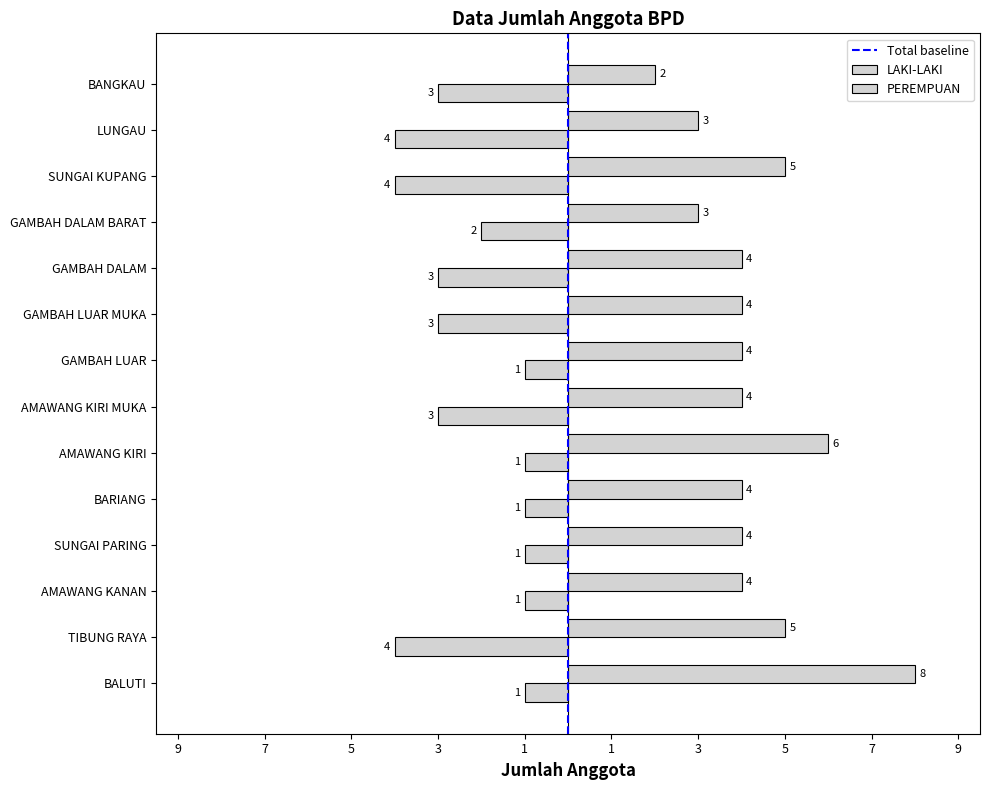

What is the smallest value displayed?

-4